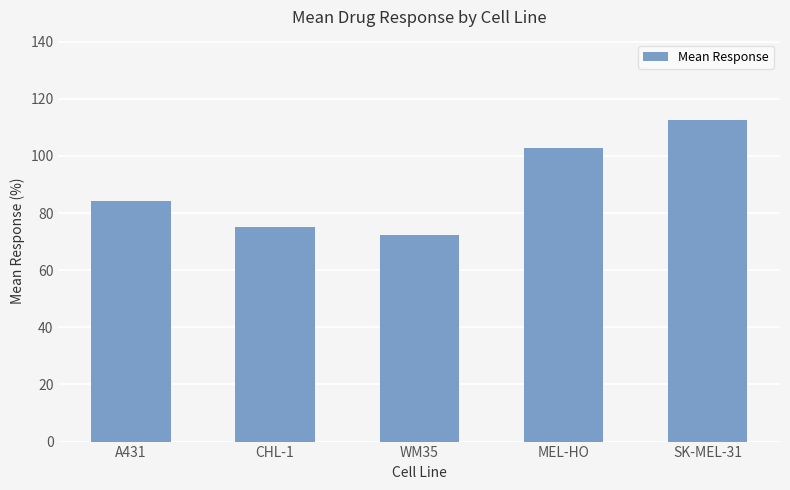

Rank the categories by value from lowest to highest.

WM35, CHL-1, A431, MEL-HO, SK-MEL-31